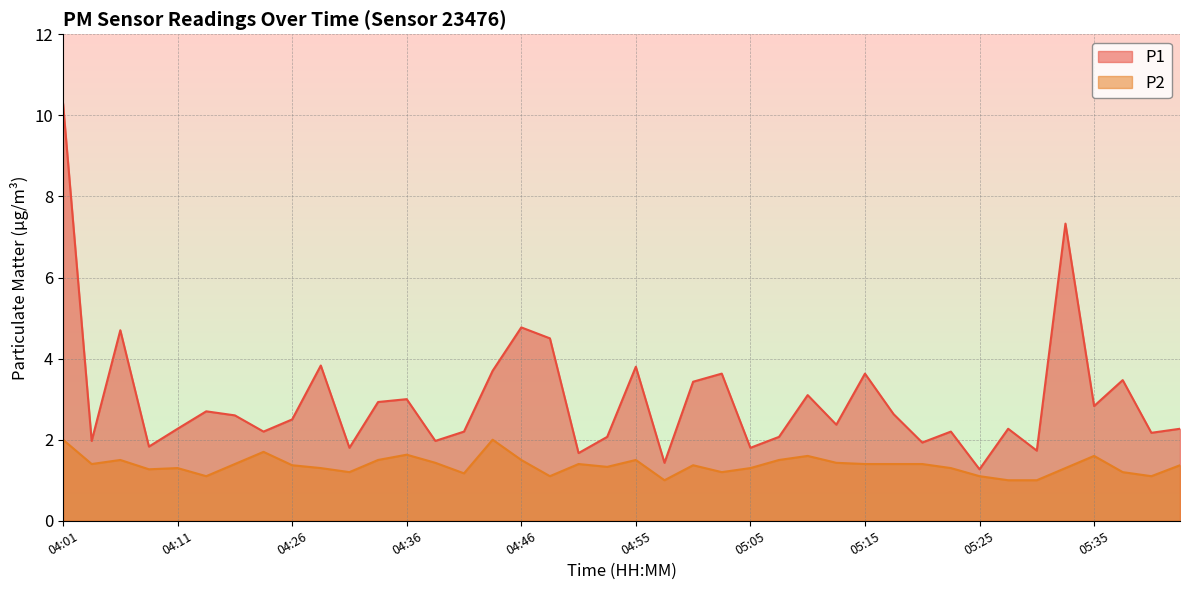

What is the label of the 29th point from the left?

05:15